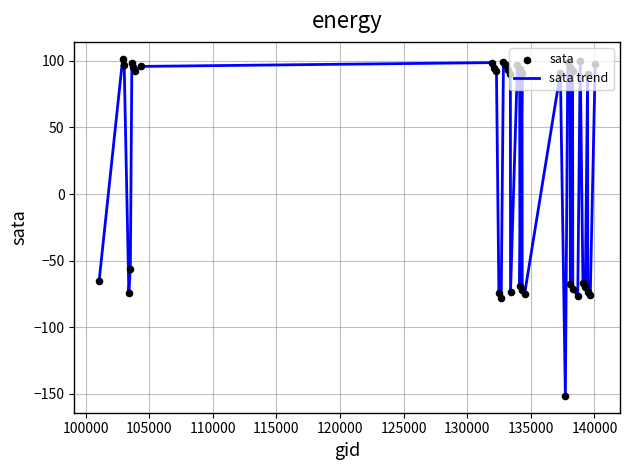

What is the smallest value displayed?

-151.4